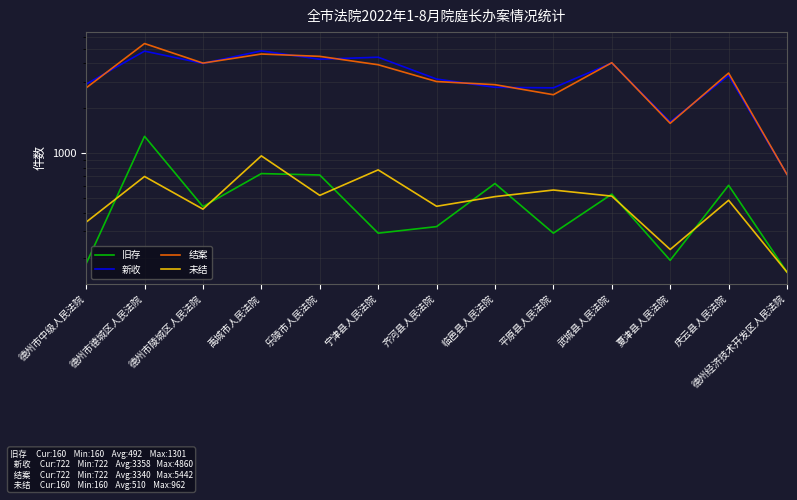

What is the spread (max minus min) of values at 乐陵市人民法院?

3942